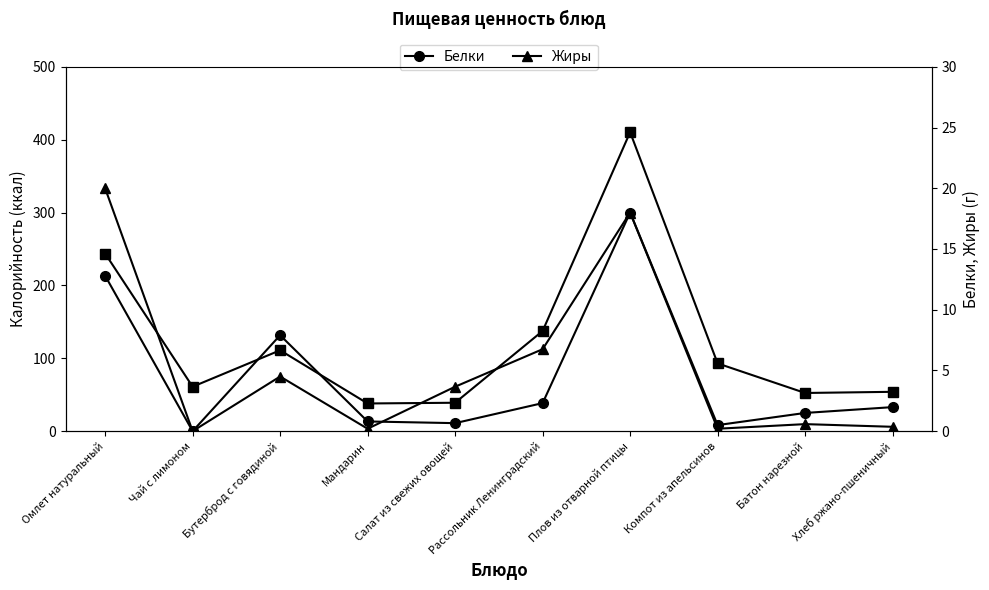

Reading left to right, transcribe all the data shown in this chart.

Калорийность: Омлет натуральный=243.8	Чай с лимоном=61.0	Бутерброд с говядиной=111.0	Мандарин=38.0	Салат из свежих овощей=39.0	Рассольник Ленинградский=137.5	Плов из отварной птицы=410.3	Компот из апельсинов=93.0	Батон нарезной=52.4	Хлеб ржано-пшеничный=54.0
Белки: Омлет натуральный=12.8	Чай с лимоном=0.0	Бутерброд с говядиной=7.9	Мандарин=0.8	Салат из свежих овощей=0.7	Рассольник Ленинградский=2.3	Плов из отварной птицы=18.0	Компот из апельсинов=0.5	Батон нарезной=1.5	Хлеб ржано-пшеничный=2.0
Жиры: Омлет натуральный=20.0	Чай с лимоном=0.0	Бутерброд с говядиной=4.5	Мандарин=0.2	Салат из свежих овощей=3.7	Рассольник Ленинградский=6.8	Плов из отварной птицы=18.0	Компот из апельсинов=0.2	Батон нарезной=0.6	Хлеб ржано-пшеничный=0.4